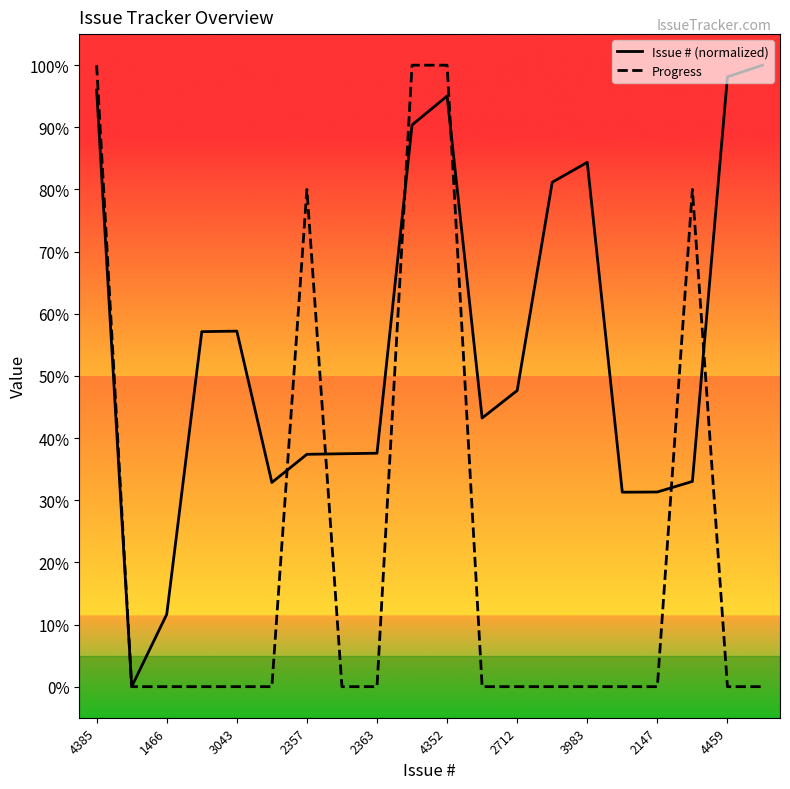

List the series in order of their overall mean, highest first.

Issue # (normalized), Progress